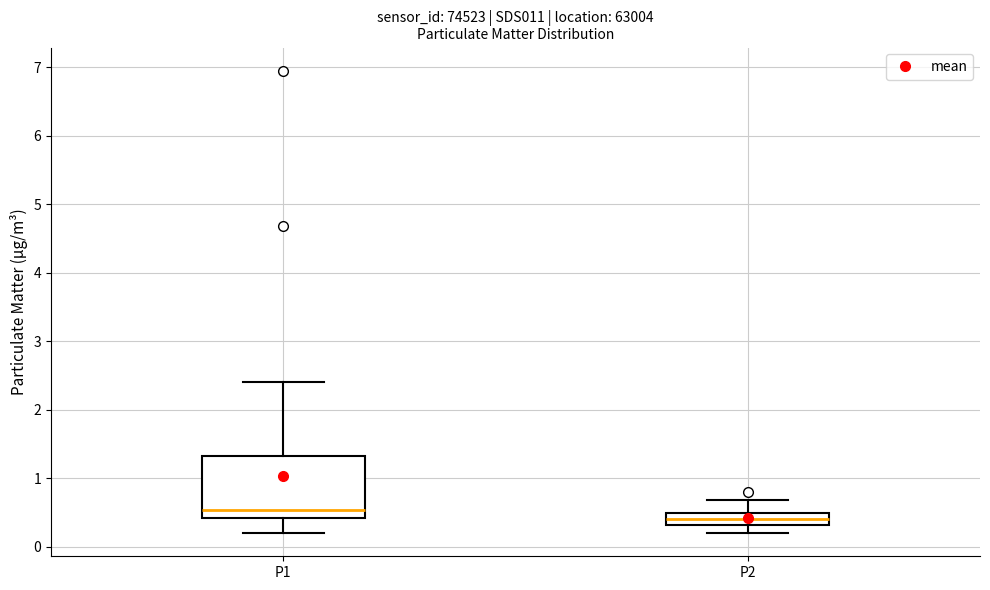

Reading left to right, transcribe this box plot: for each box, give where its median line is, the range the box spans, and where its two whiskers end, as read against the y-axis. The values are not printed on the chart, so give them approximately, as read against the axis.

P1: median 0.5, box 0.4 to 1.3, whiskers 0.2 to 2.4
P2: median 0.4, box 0.3 to 0.5, whiskers 0.2 to 0.7